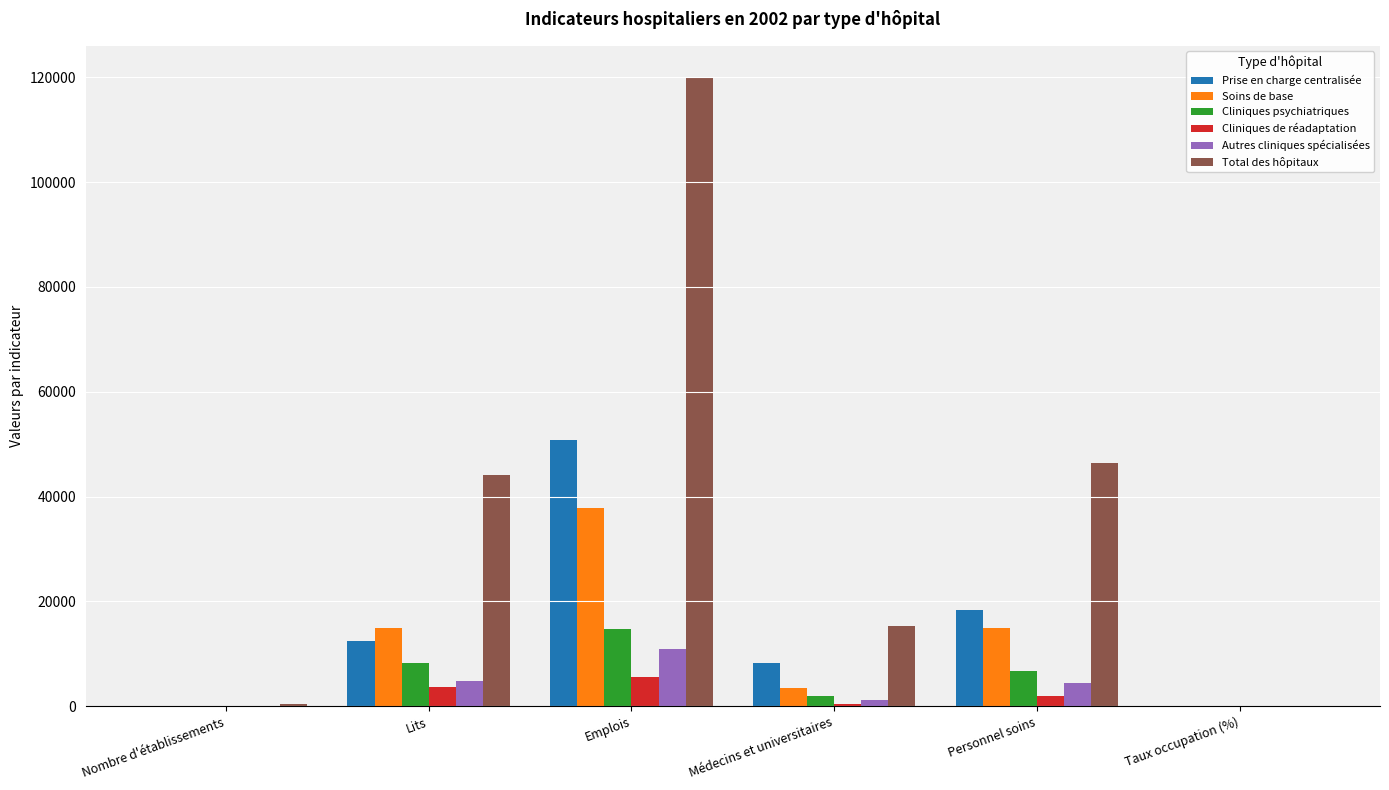

What is the highest value of the Prise en charge centralisée series?

50802.4